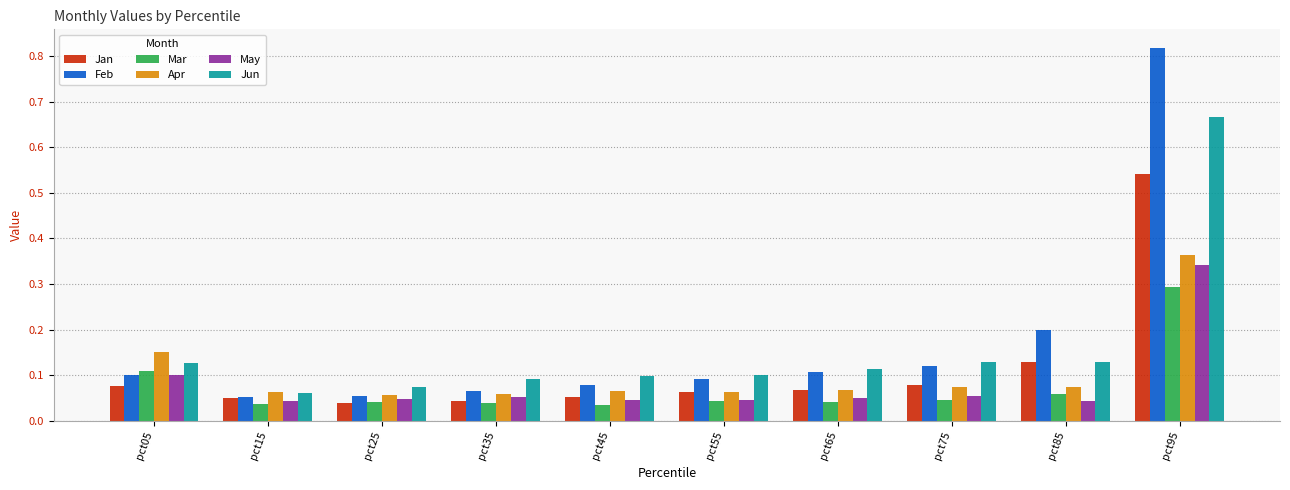

Which series has the largest range (max minus min)?

Feb